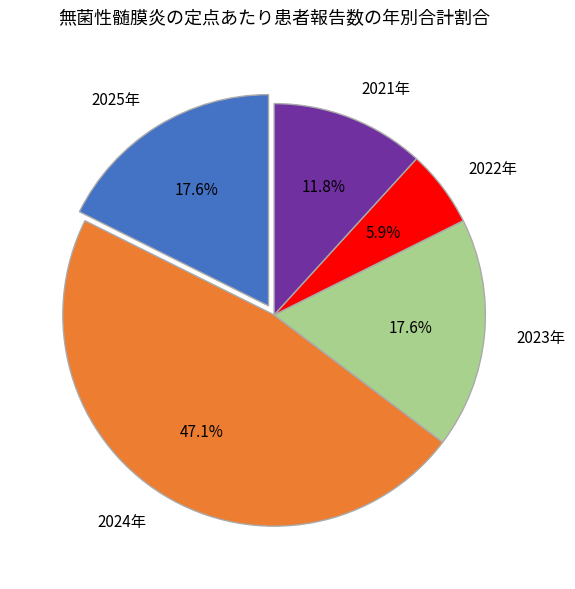

What is the smallest slice in the pie chart?

2022年